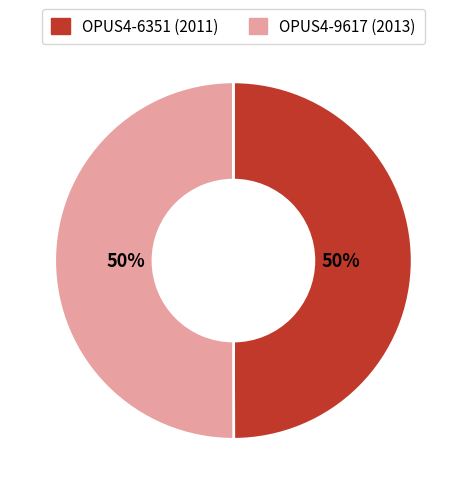

To the nearest percent, what percentage of the pie is OPUS4-9617?

50%